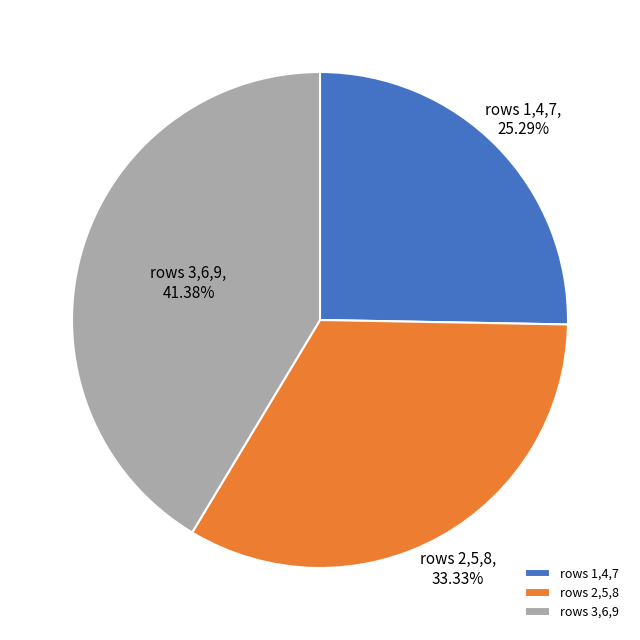

How many slices are in this pie chart?

3